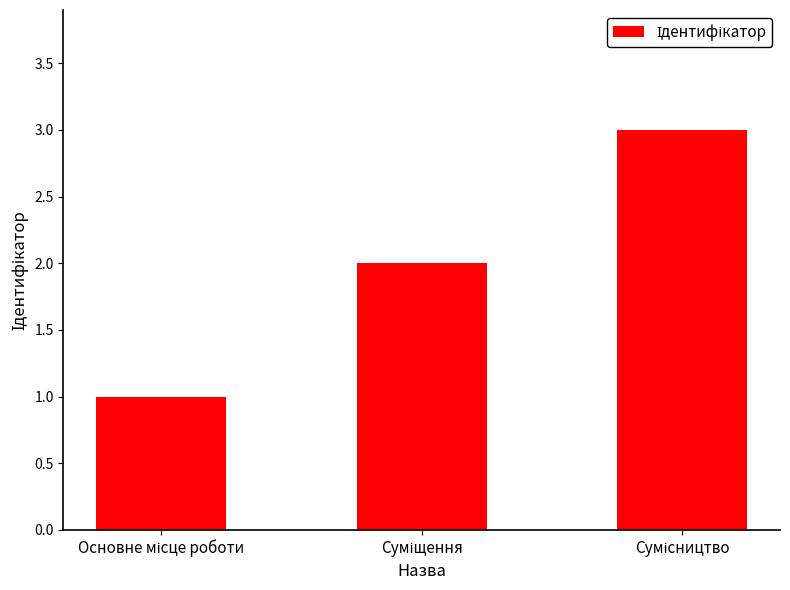

What is the sum of all values?

6